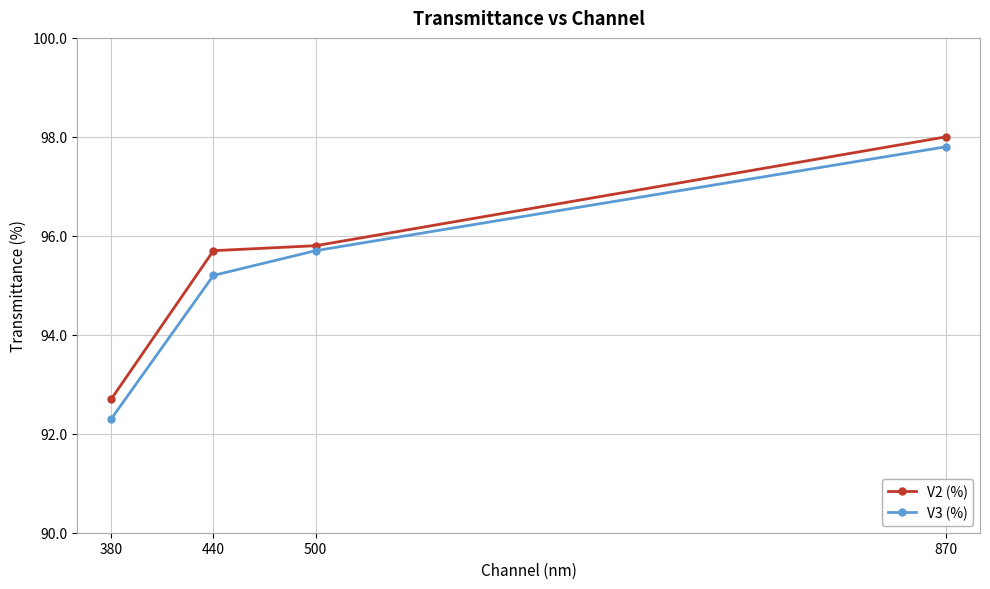

Which series has the widest spread of values?

V3 (%)